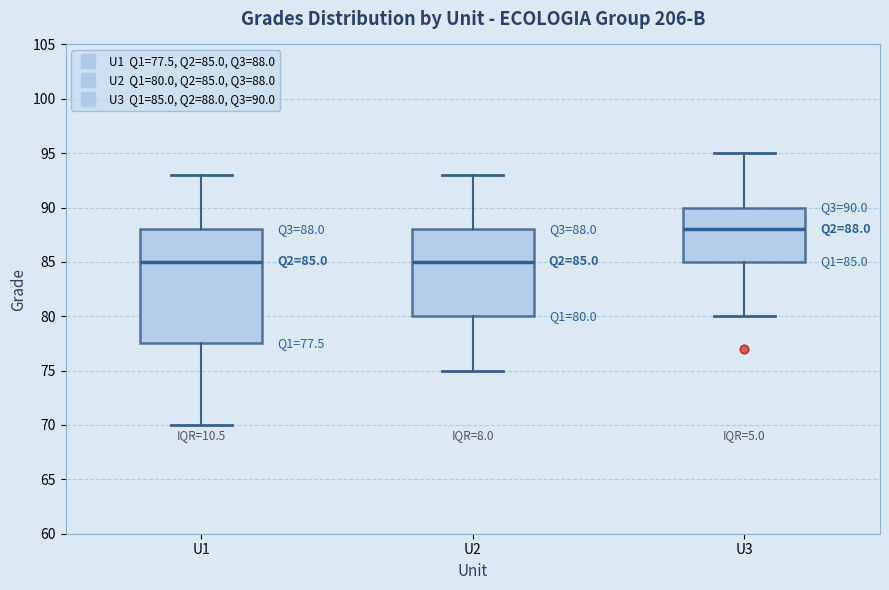

Which box is the tallest, from its lower edge to its upper edge?

U1